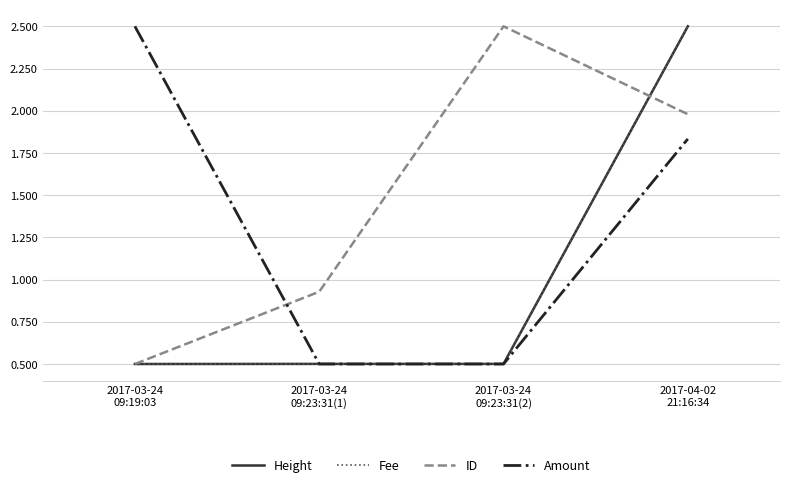

Where is ID nearest to the value 1?

2017-03-24
09:23:31(1)